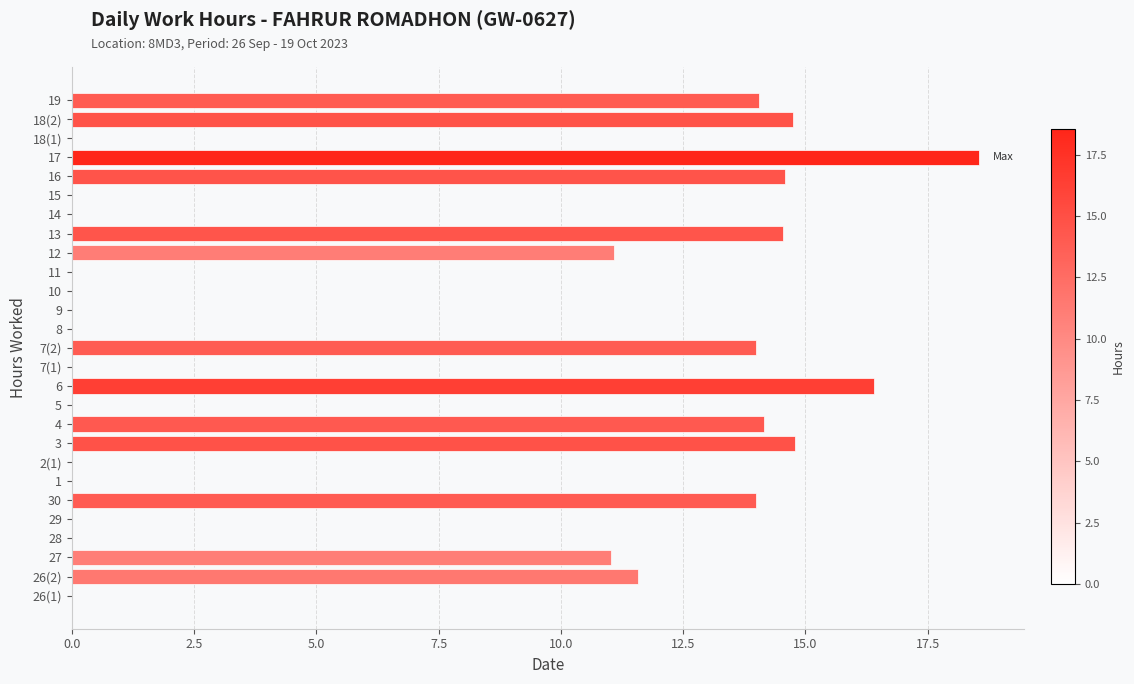

Are the bars horizontal?

Yes